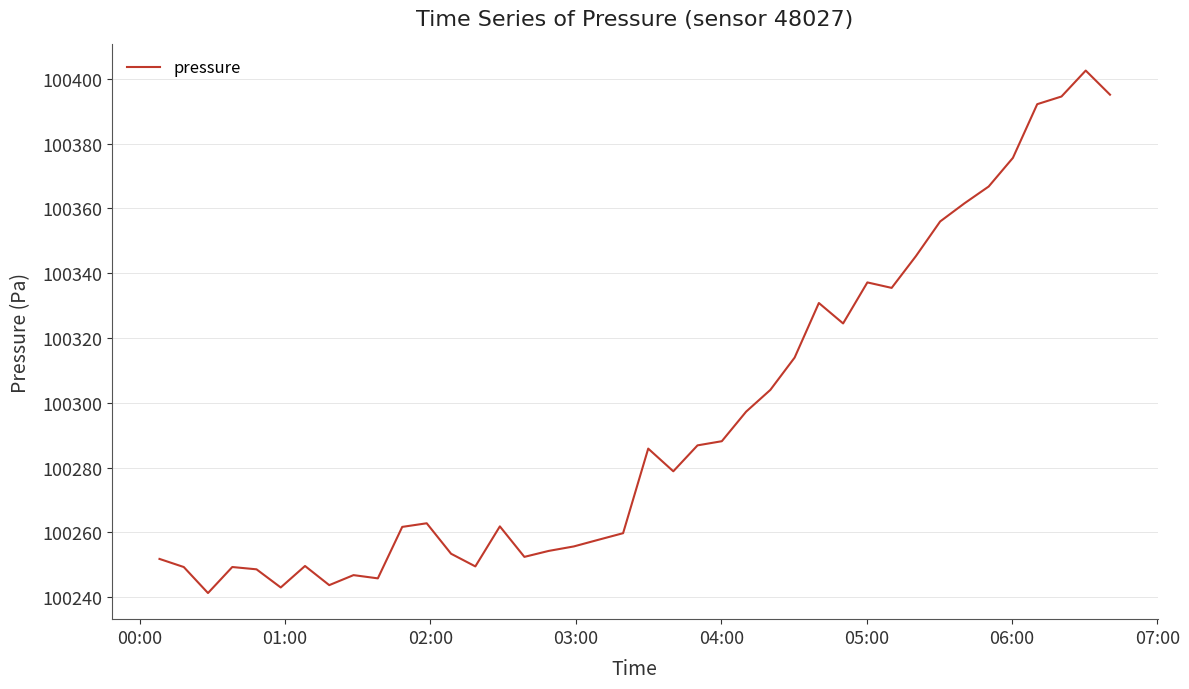

What is the difference between the maximum and minimum values?

161.2